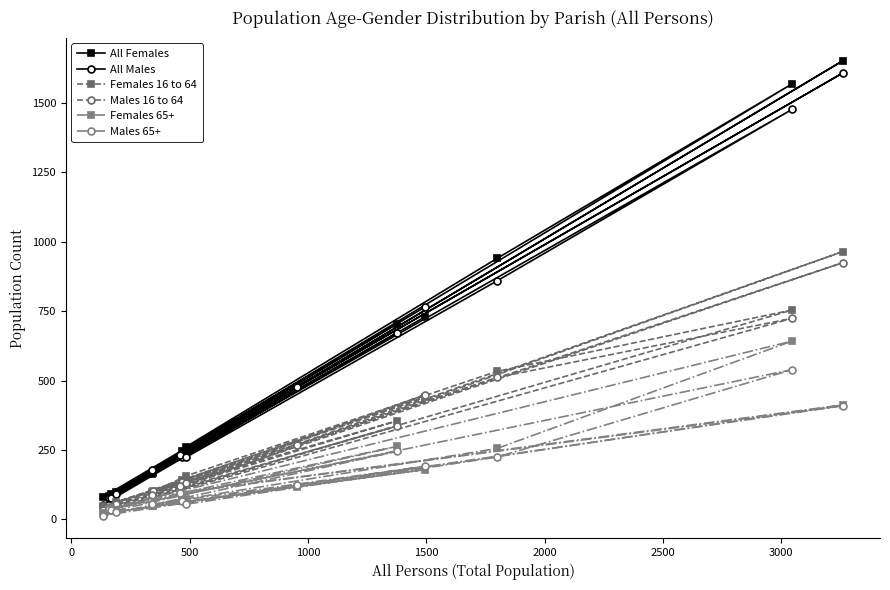

What is the maximum value shown in the chart?

1653